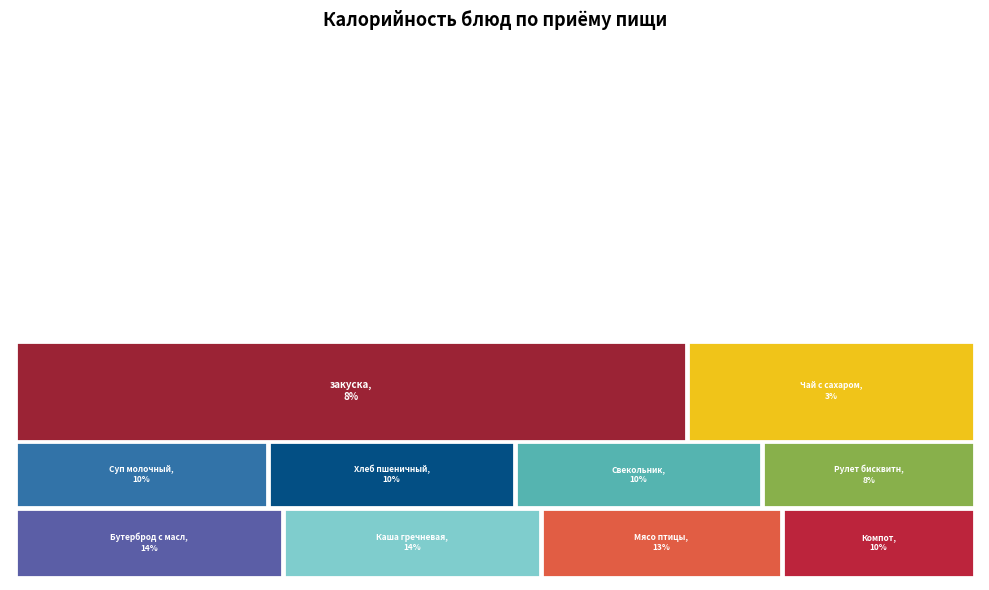

Is there a majority slice in this chart?

No